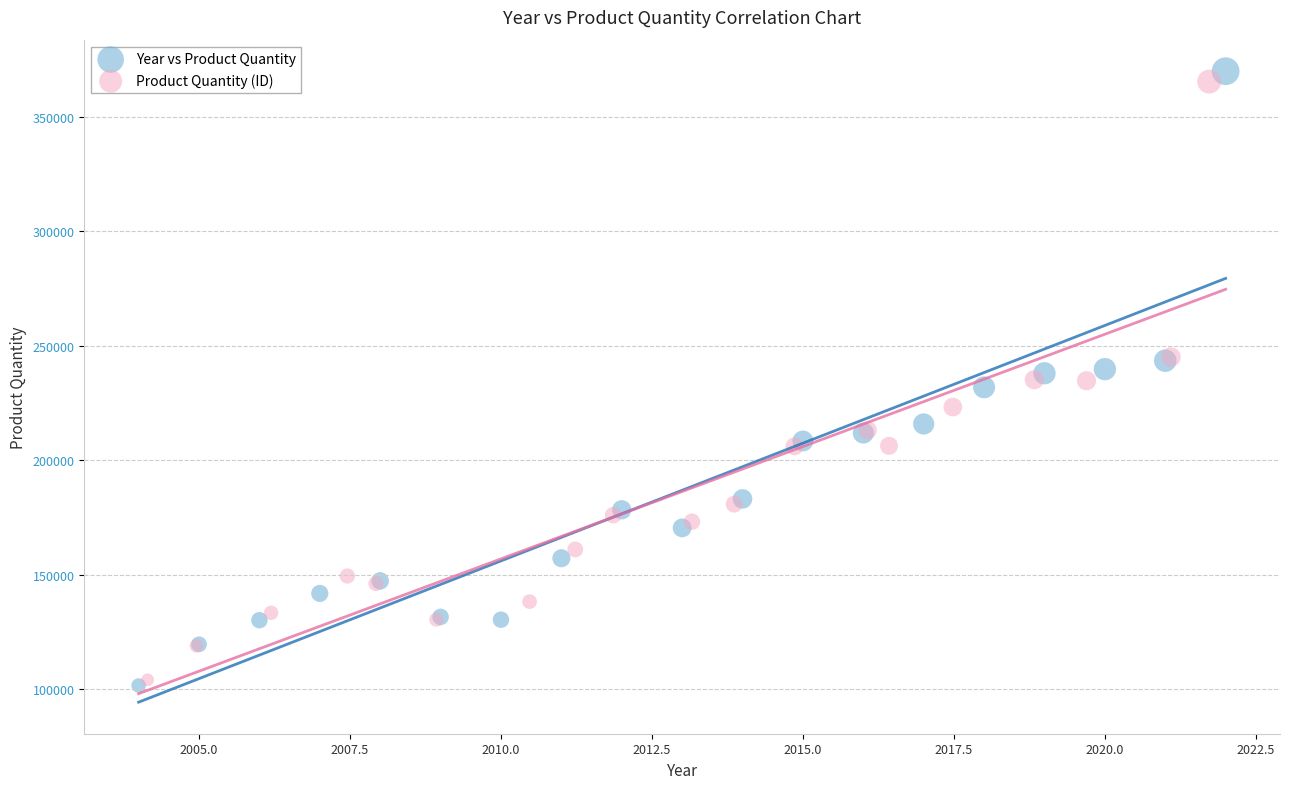

Which series has the largest Y range (max minus min)?

Year vs Product Quantity